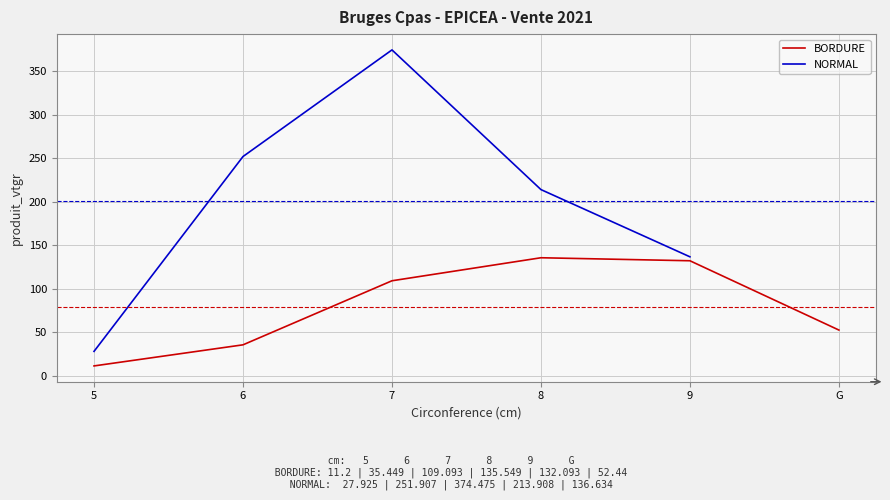

What is the minimum value shown in the chart?

11.2